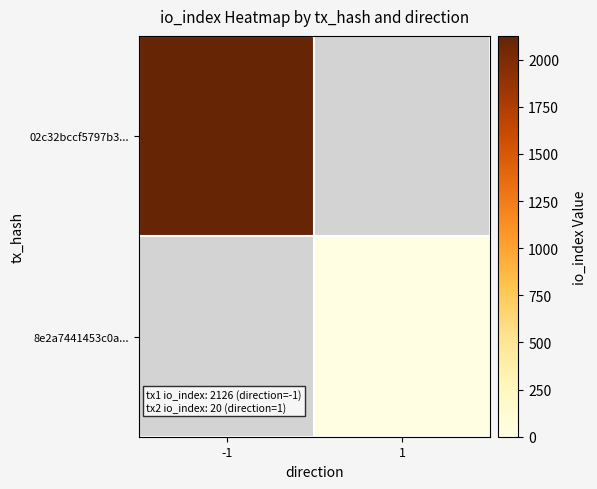

Reading right to left, list all the values displayed in this chart.

02c32bccf5797b3...: 1=0	-1=2126
8e2a7441453c0a...: 1=20	-1=0